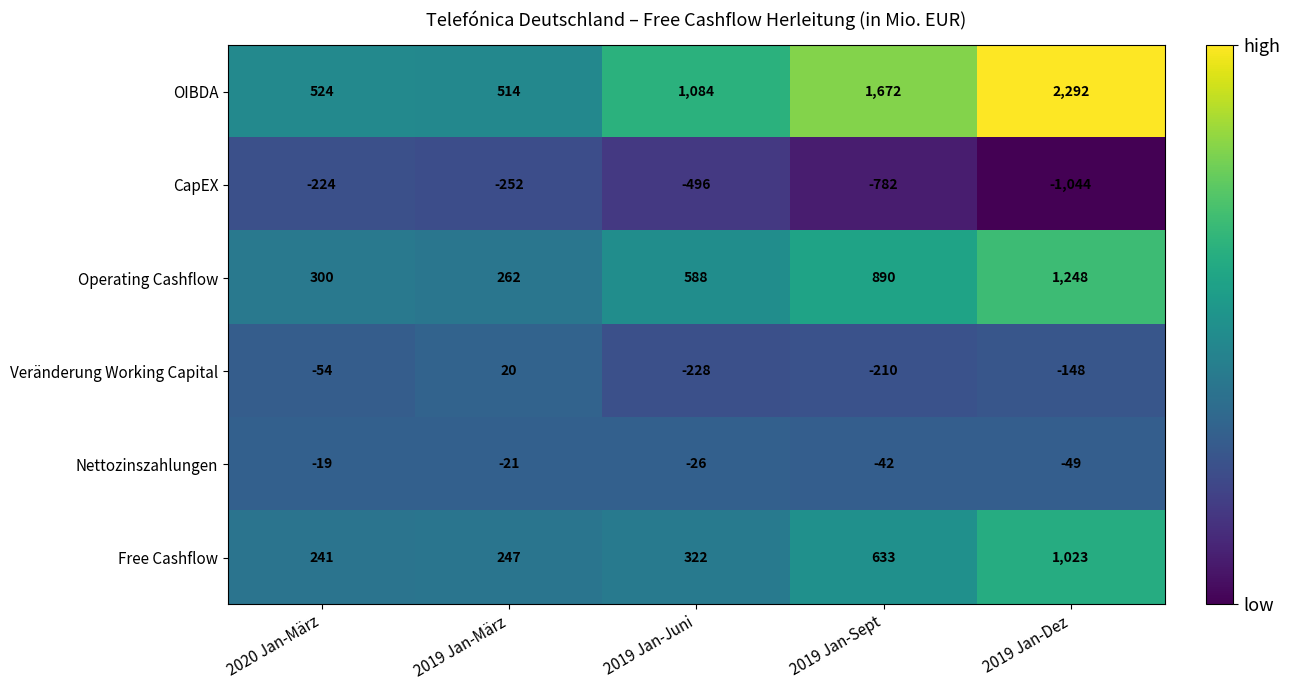

The Veränderung Working Capital series shows -150 at 2019 Jan-Juni. True or false?

False